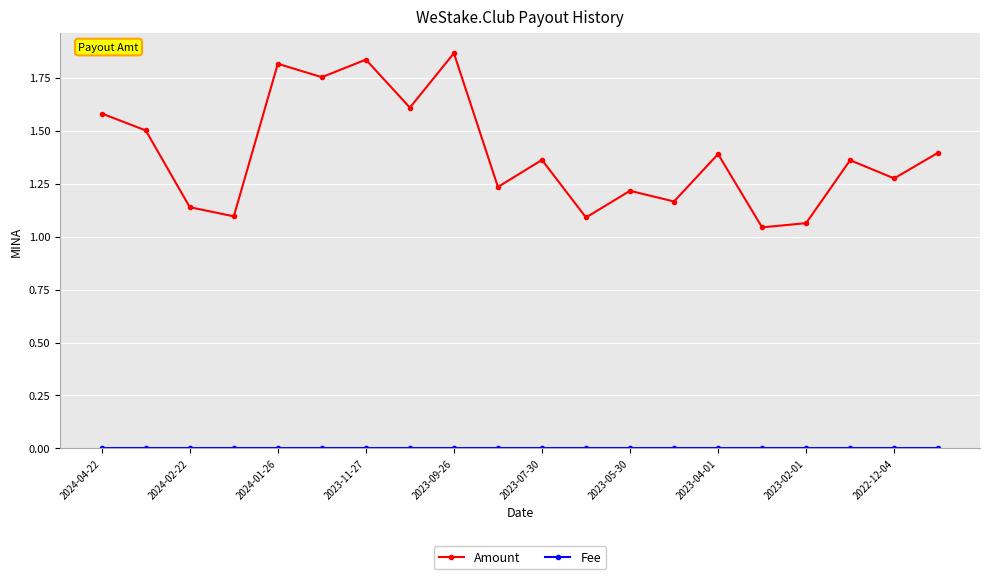

How many series are shown in this chart?

2